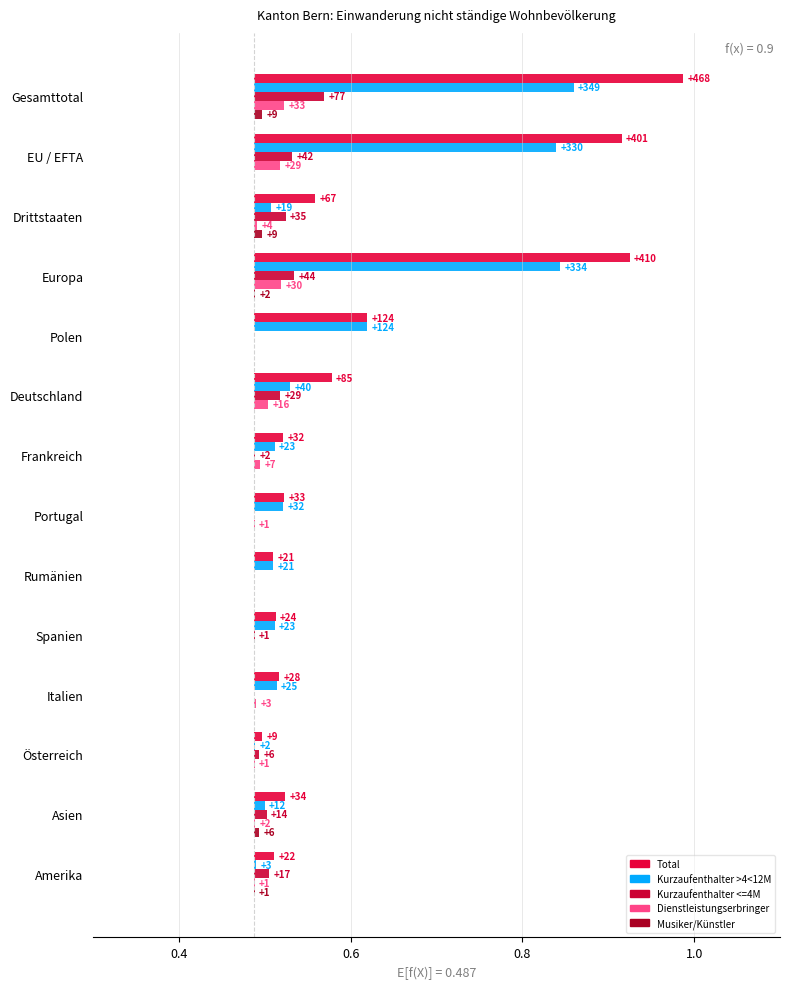

Reading left to right, what are all the values shown in this chart?

Total: 0.5	0.4	0.1	0.4	0.1	0.1	0.0	0.0	0.0	0.0	0.0	0.0	0.0	0.0
Kurzaufenthalter >4<12M: 0.4	0.4	0.0	0.4	0.1	0.0	0.0	0.0	0.0	0.0	0.0	0.0	0.0	0.0
Kurzaufenthalter <=4M: 0.1	0.0	0.0	0.0	0.0	0.0	0.0	0.0	0.0	0.0	0.0	0.0	0.0	0.0
Dienstleistungserbringer: 0.0	0.0	0.0	0.0	0.0	0.0	0.0	0.0	0.0	0.0	0.0	0.0	0.0	0.0
Musiker/Künstler: 0.0	0.0	0.0	0.0	0.0	0.0	0.0	0.0	0.0	0.0	0.0	0.0	0.0	0.0